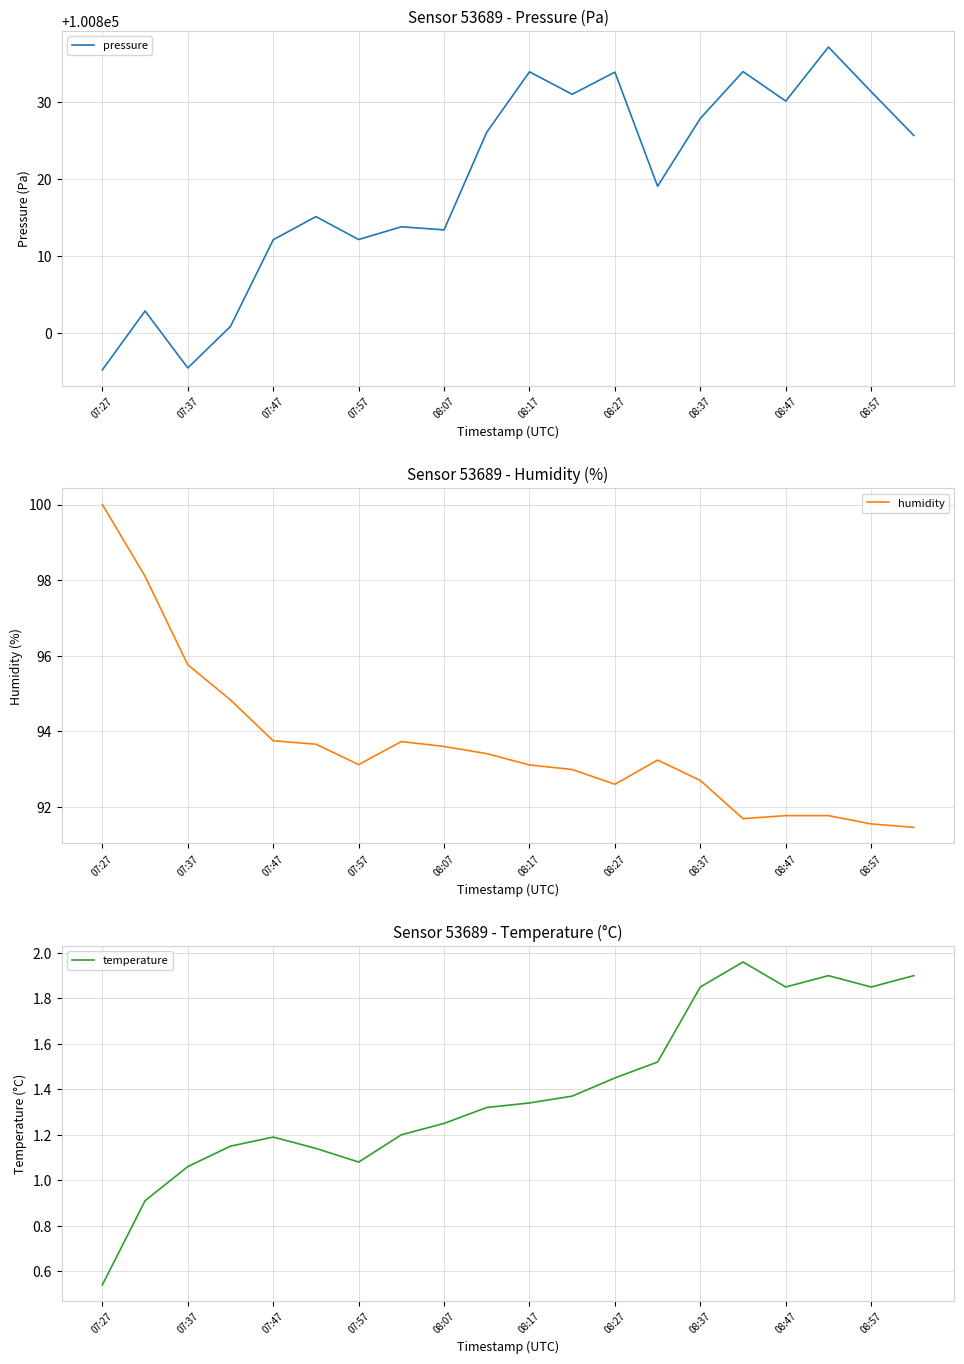

Between 08:17 and 11, which series saw the biggest shift?

pressure